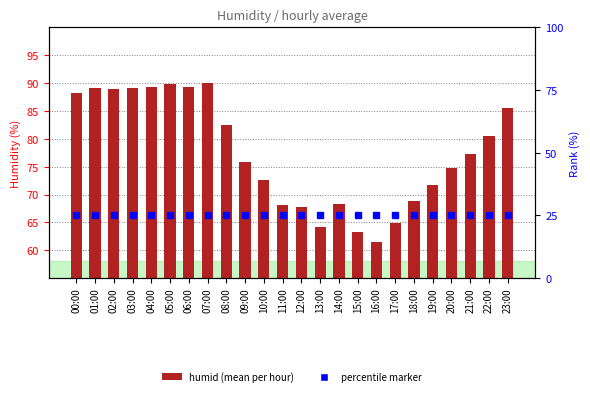

The value at 20:00 is 39.5. True or false?

False